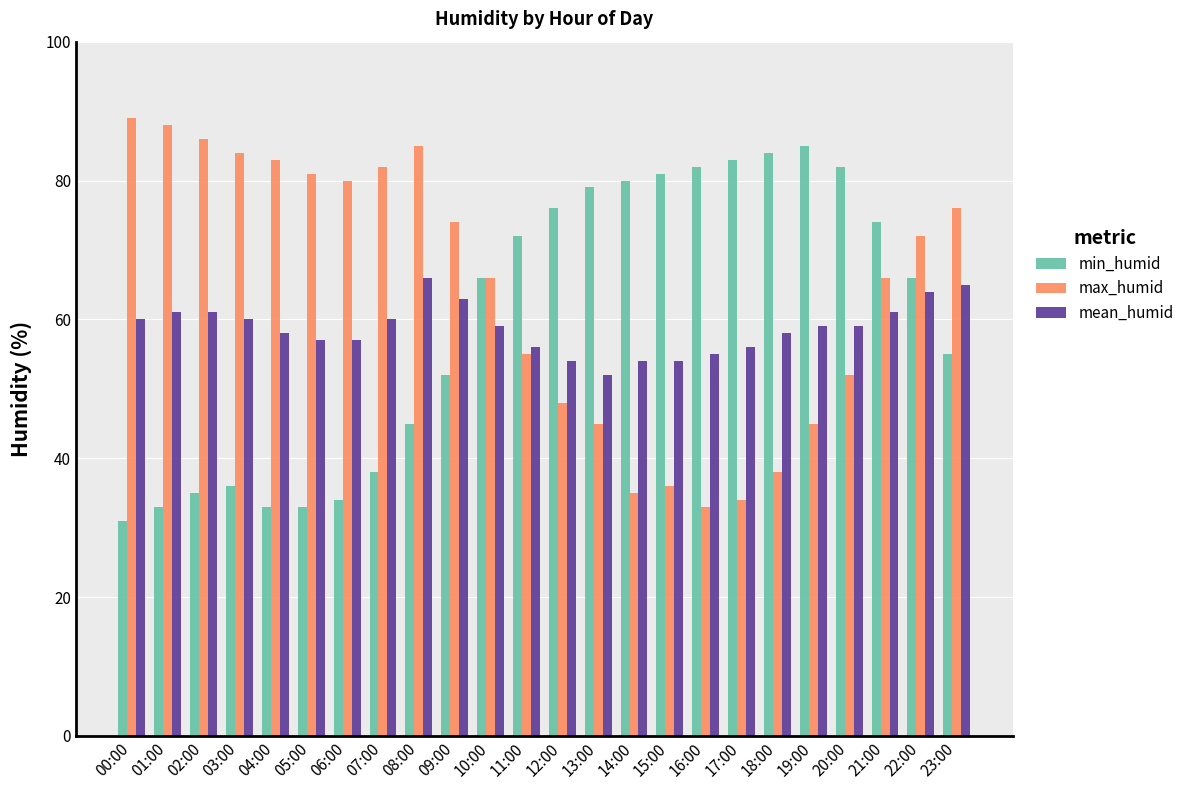

Which series has the largest total across all categories?

max_humid